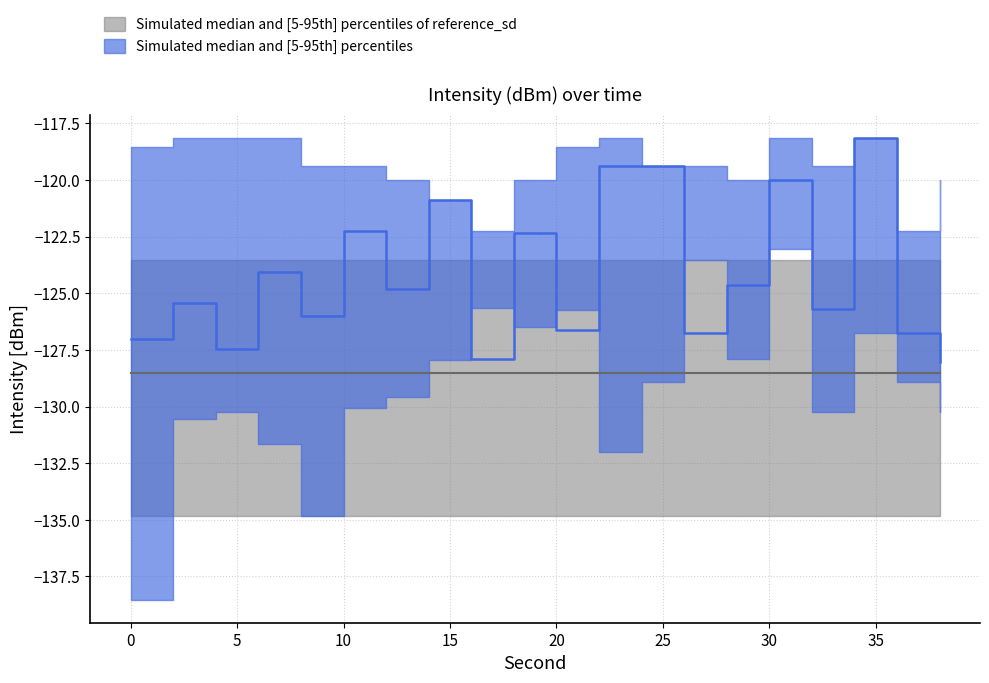

What value does the intensity_p95 series have at 20?

-118.6